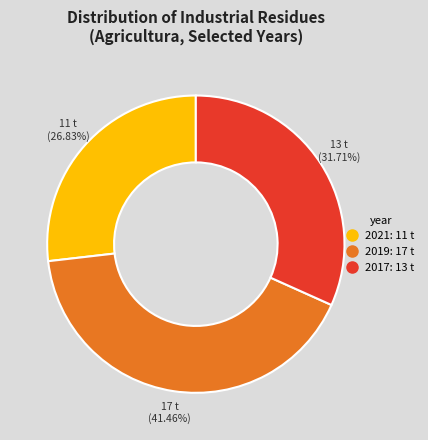

Does any single category account for the majority?

No